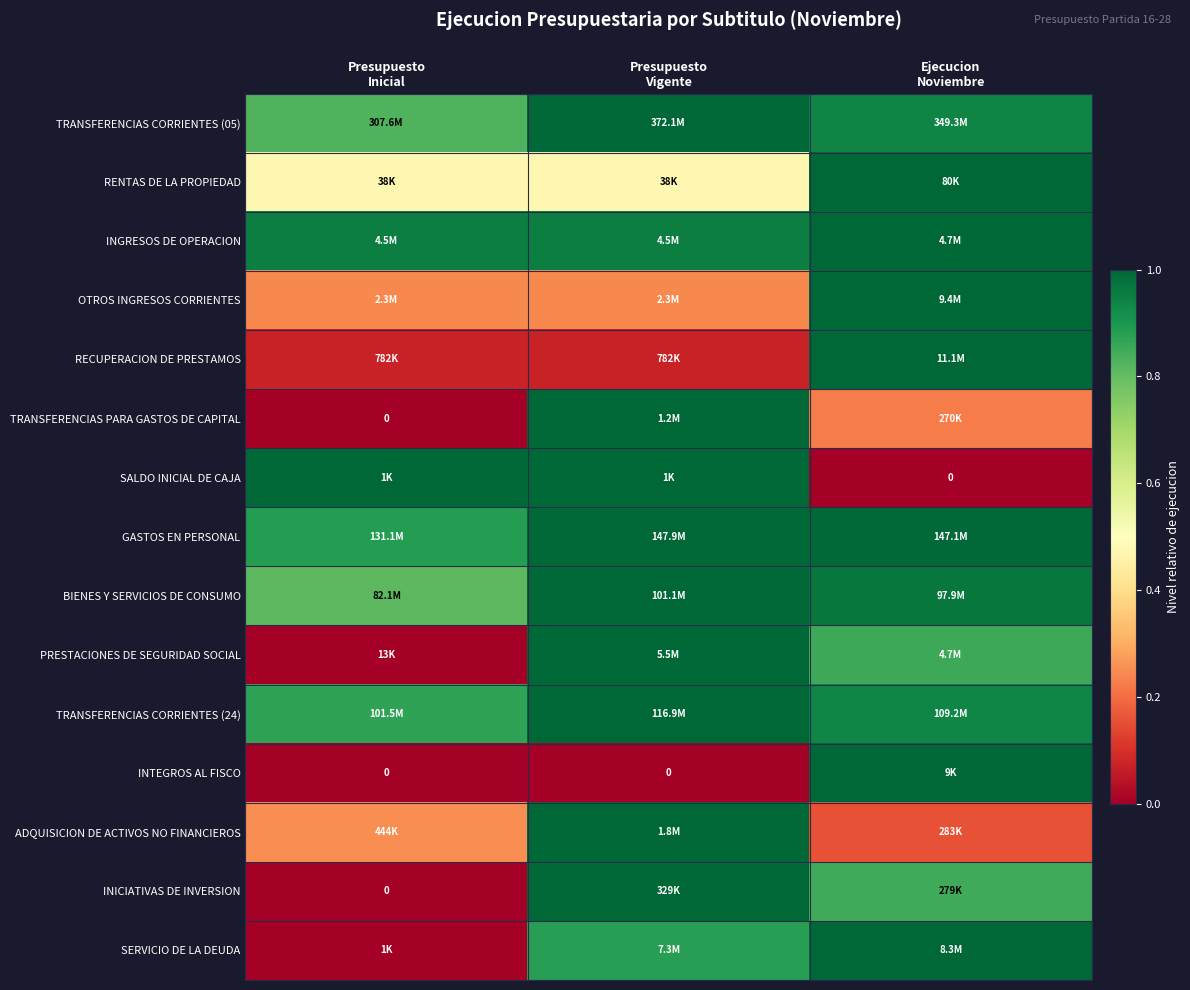

Which label corresponds to the smallest value in the chart?

Presupuesto
Inicial